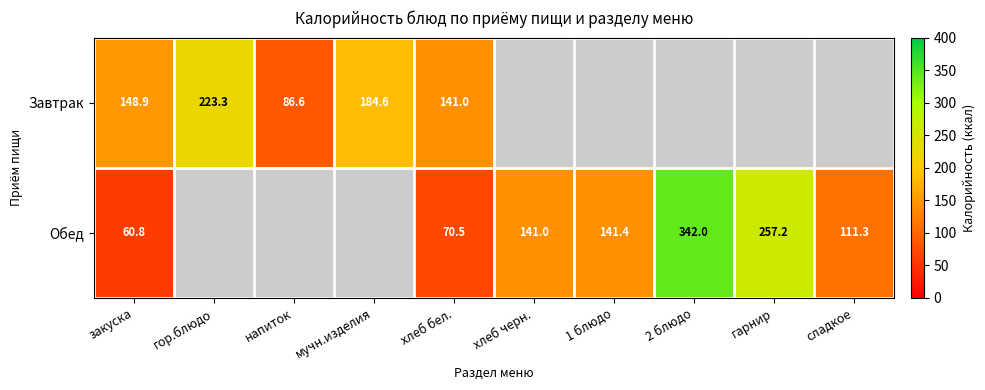

What is the total value across all series at хлеб бел.?

211.5